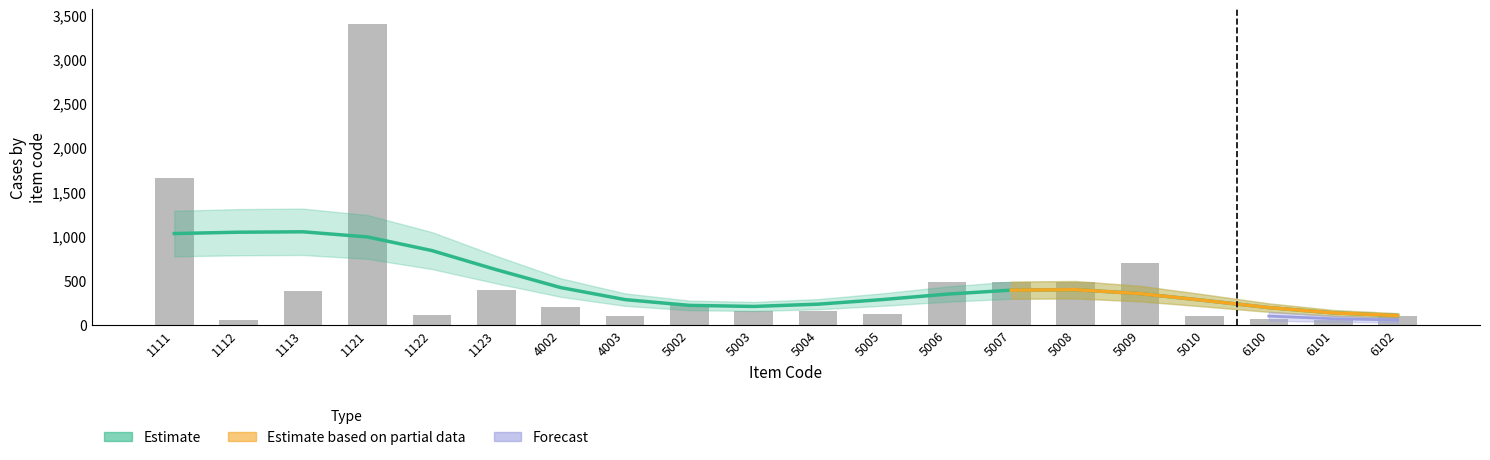

Between 5008 and 1111, which is larger?

1111